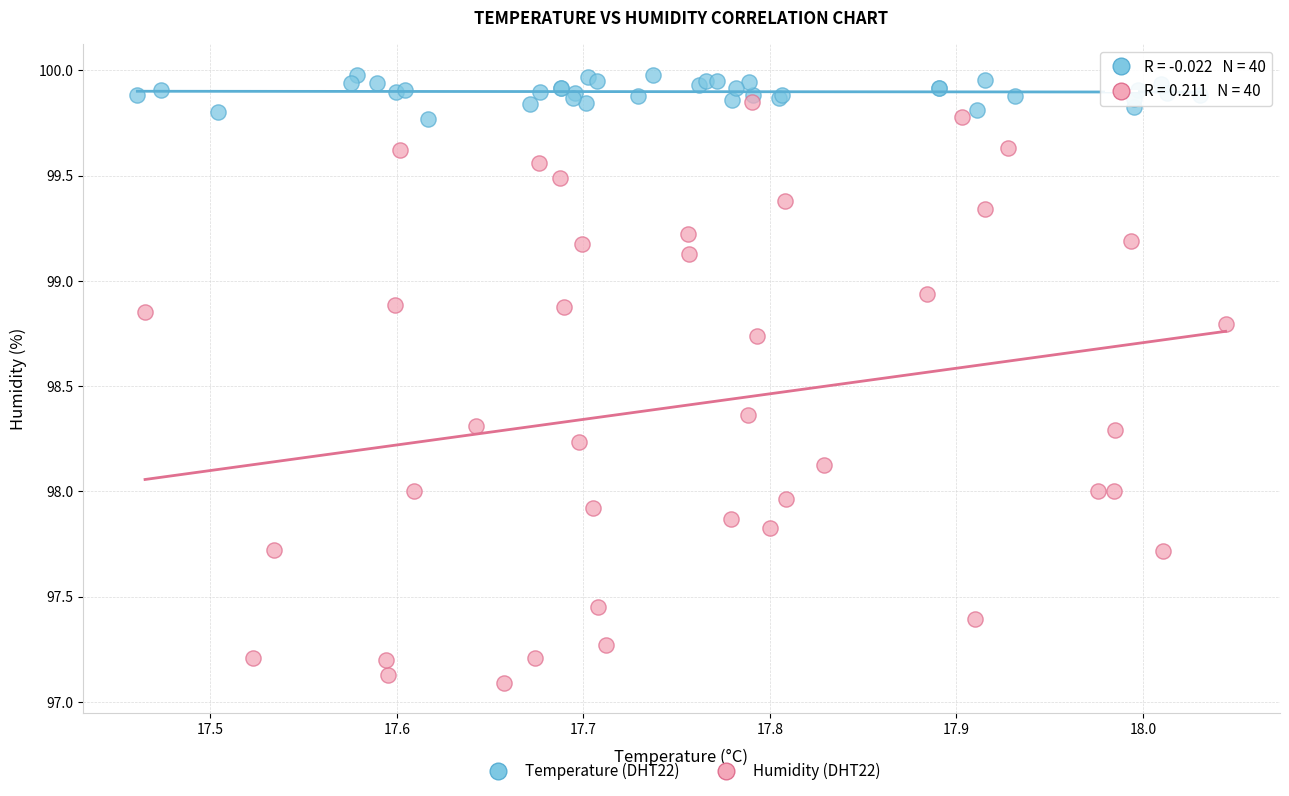

Which series reaches the minimum Y coordinate?

Humidity (DHT22)